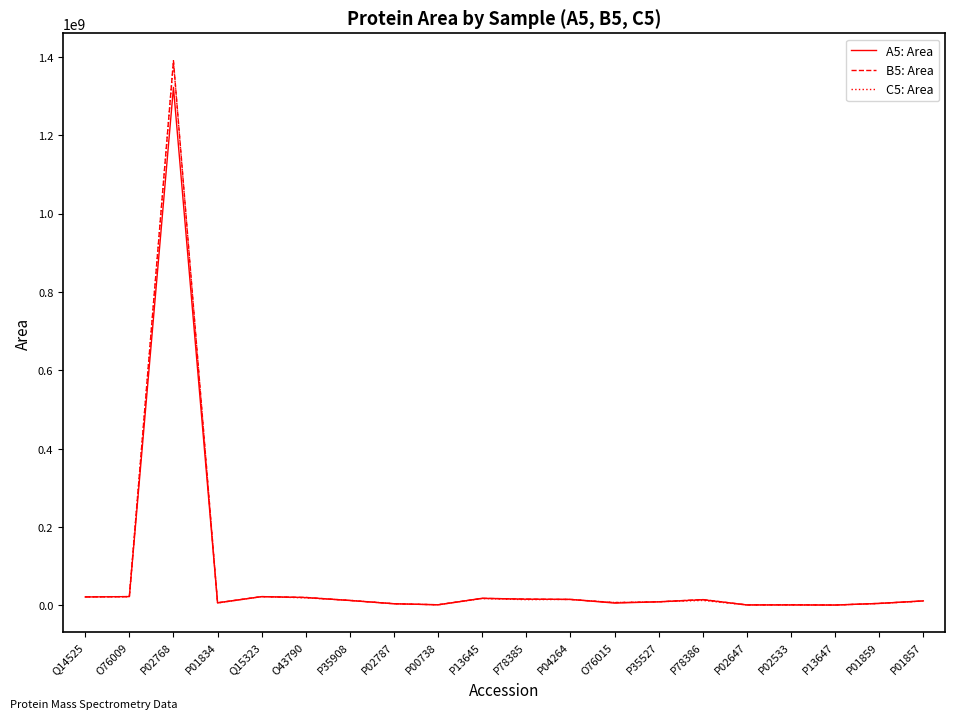

True or false: A5: Area has a value of 1464164.6 at P02647.

True